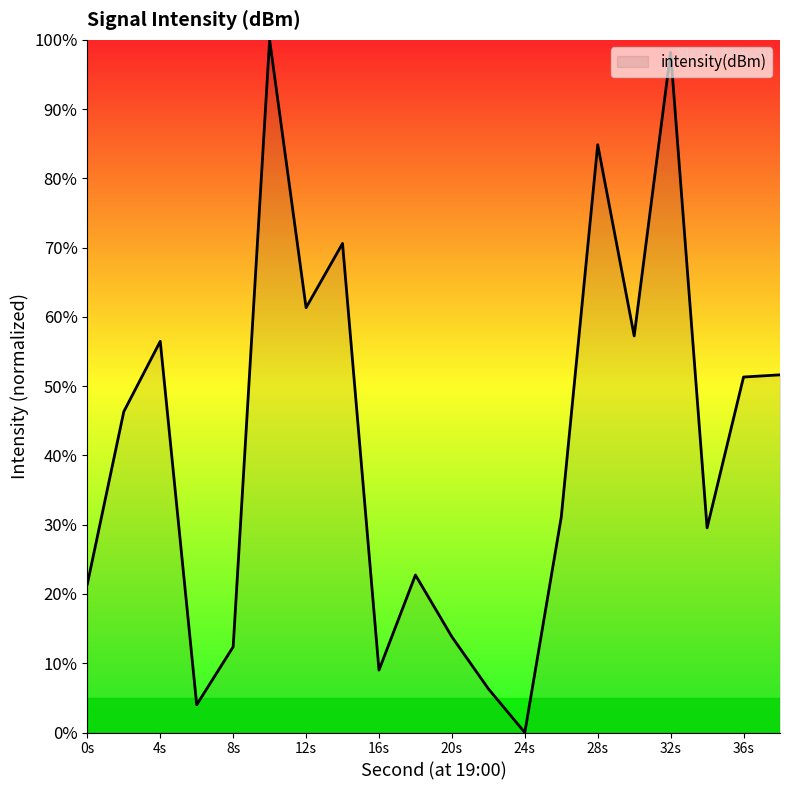

What is the difference between the maximum and minimum values?

100.0